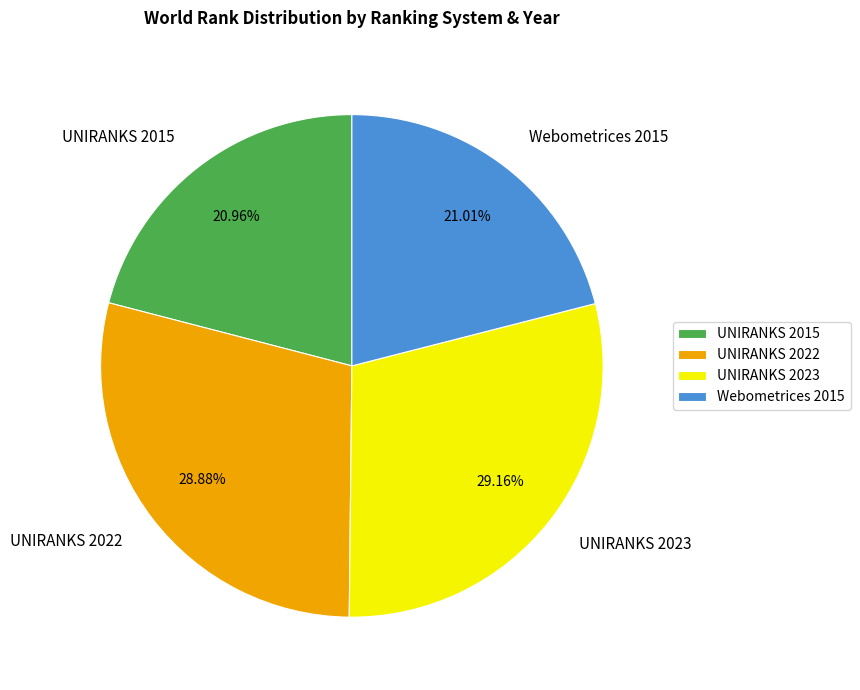

How many segments does this pie chart have?

4